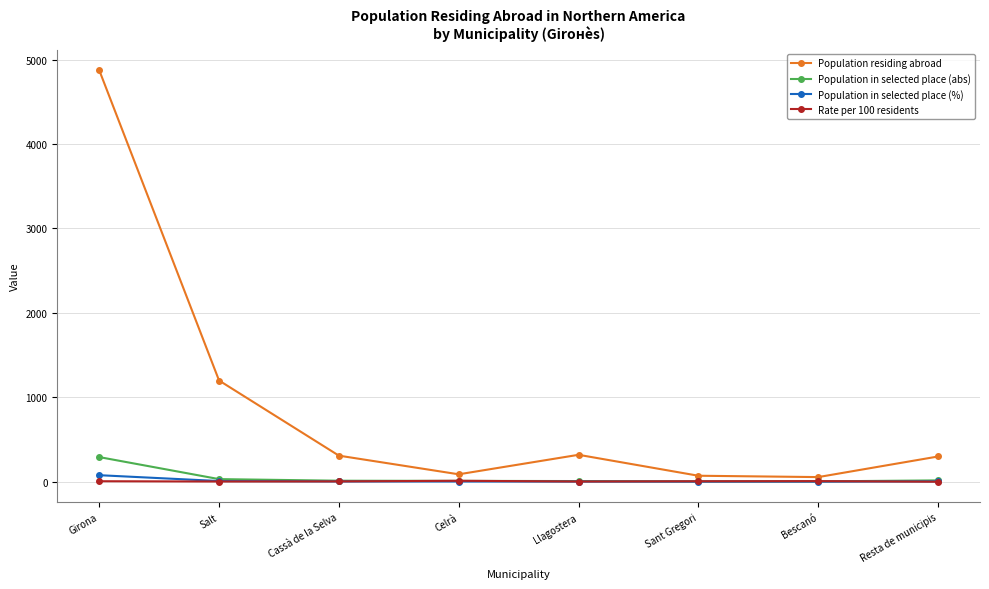

True or false: Population residing abroad has a value of 309.0 at Cassà de la Selva.

True